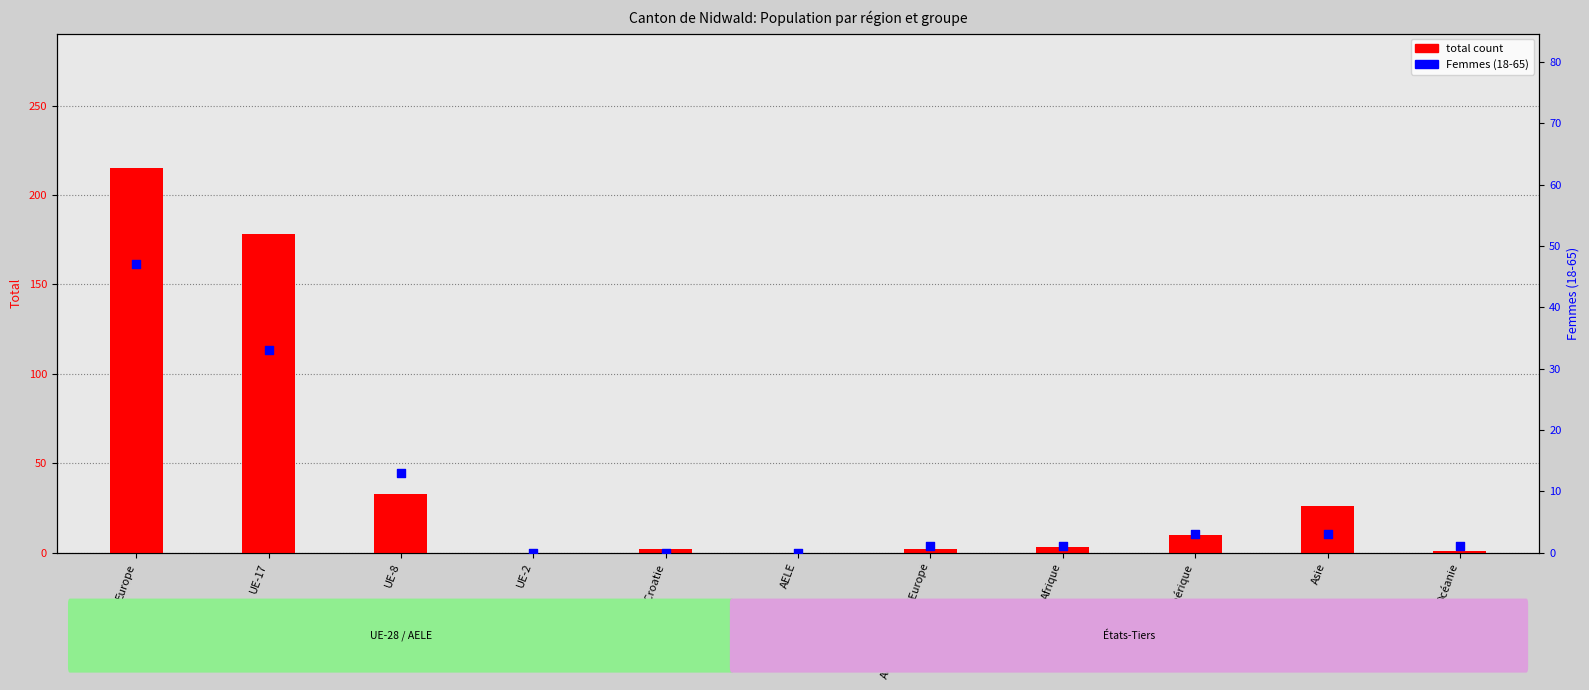

Which series has the largest total across all categories?

total count